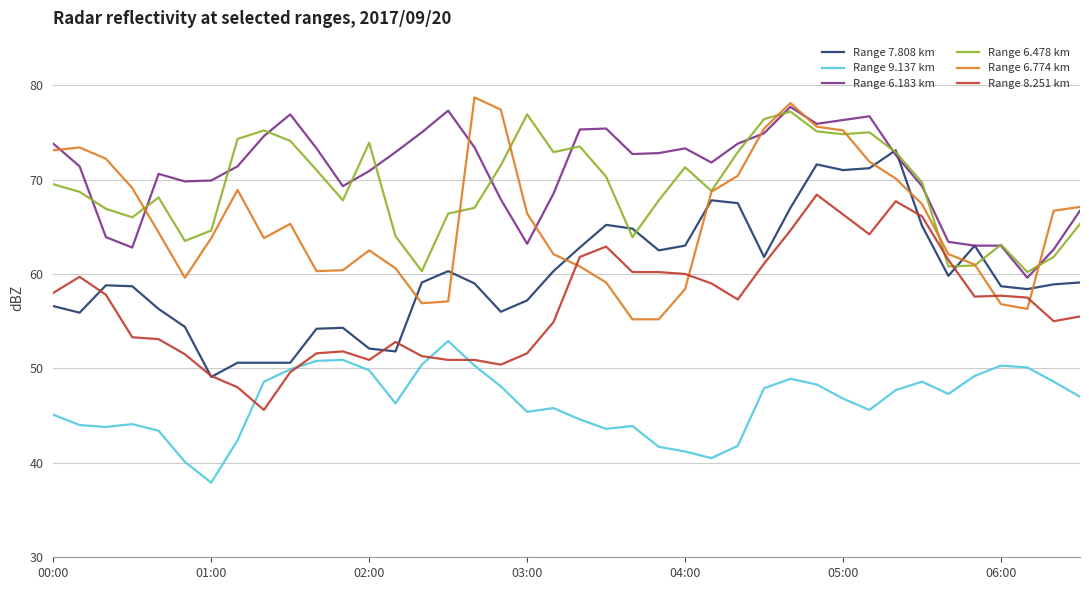

What is the highest value of the Range 8.251 km series?

68.4